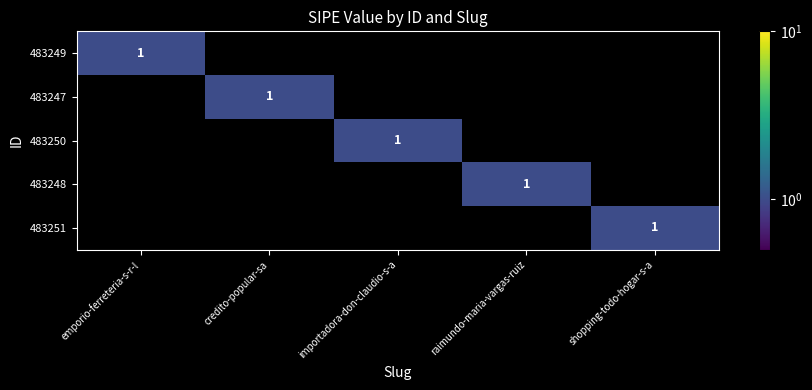

The value of 483248 at raimundo-maria-vargas-ruiz is 2. True or false?

False